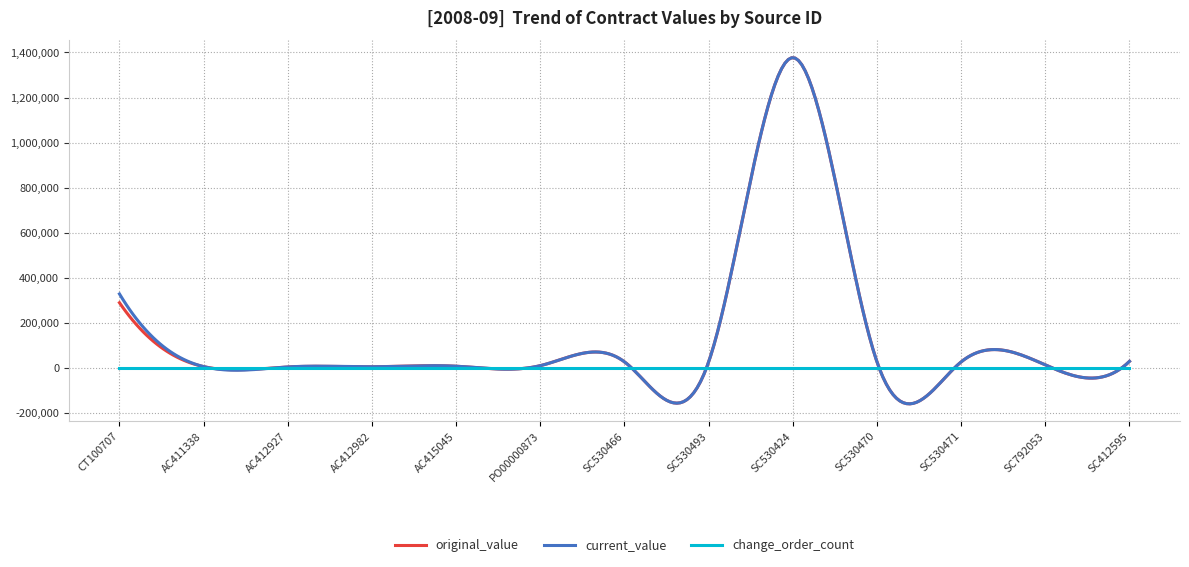

What is the smallest value displayed?

-158530.0